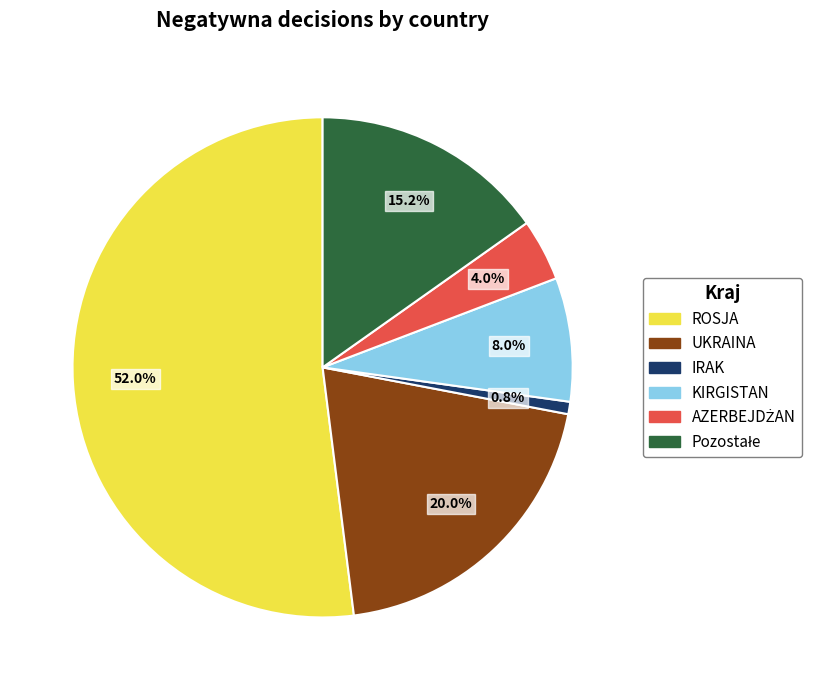

Which slice is the largest?

ROSJA